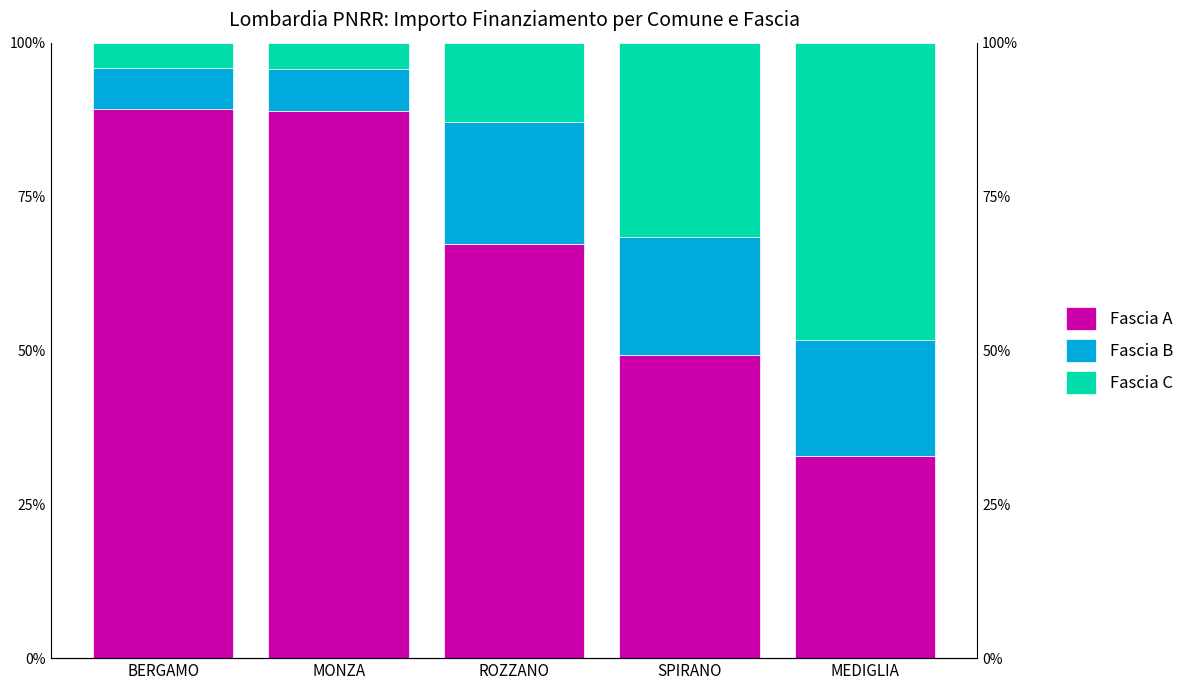

What are all the series names shown in the legend?

Fascia A, Fascia B, Fascia C